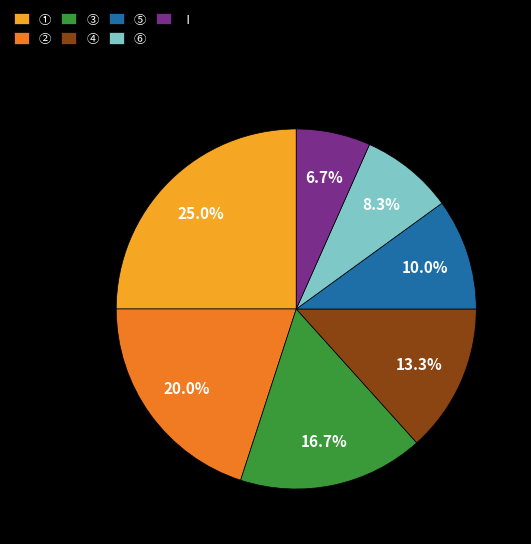

The ⑤ slice represents 10% of the pie. True or false?

True